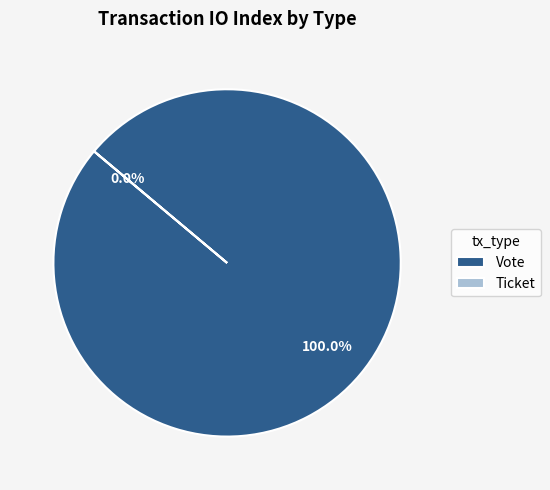

Is it true that Vote is 100% of the pie?

True